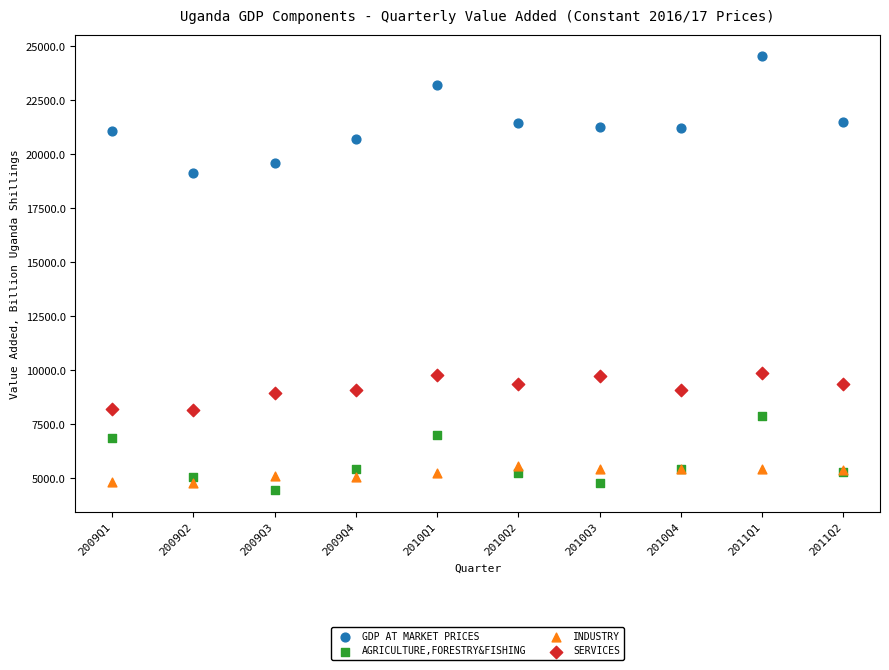

What are all the series names shown in the legend?

GDP AT MARKET PRICES, AGRICULTURE,FORESTRY&FISHING, INDUSTRY, SERVICES